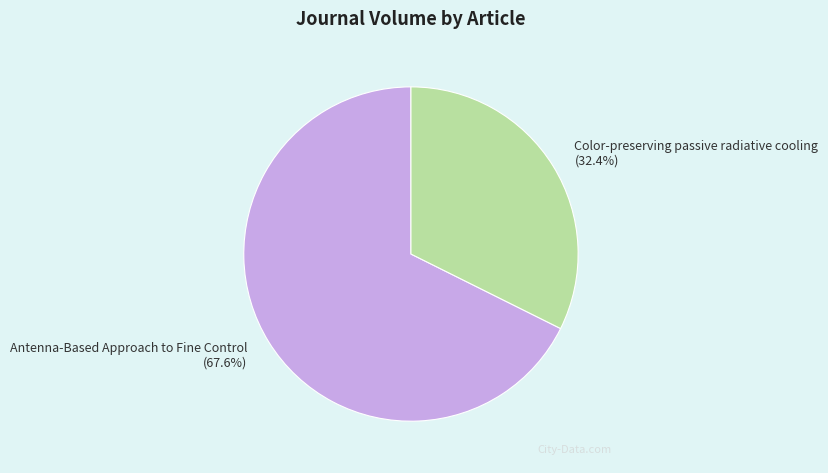

Is Color-preserving passive radiative cooling the majority of the pie?

No